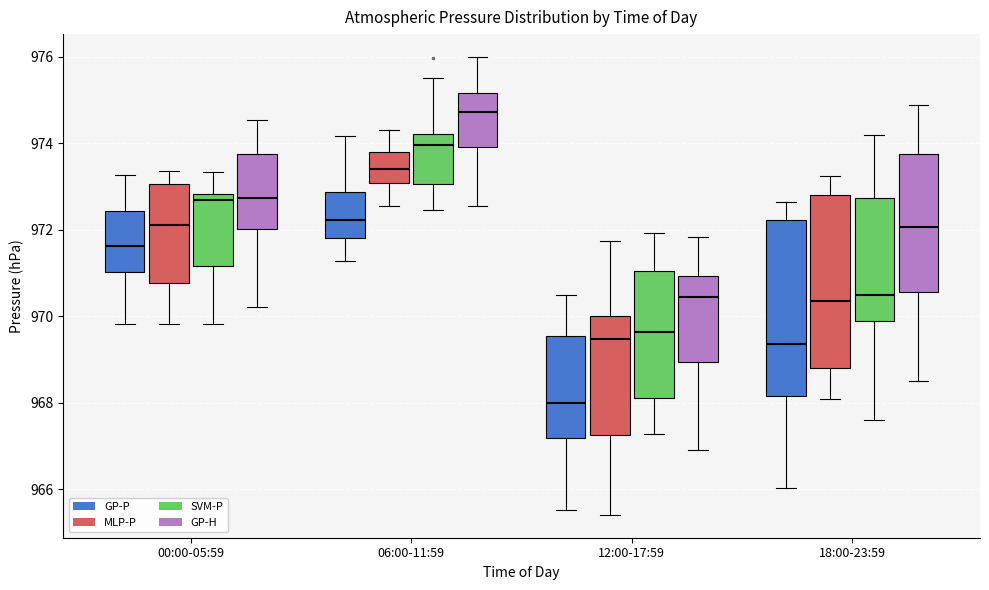

Reading left to right, transcribe this box plot: for each box, give where its median line is, the range the box spans, and where its two whiskers end, as read against the y-axis. The values are not printed on the chart, so give them approximately, as read against the axis.

00:00-05:59 (GP-P): median 971.6, box 971.0 to 972.4, whiskers 969.8 to 973.2
00:00-05:59 (MLP-P): median 972.2, box 970.8 to 973.0, whiskers 969.8 to 973.4
00:00-05:59 (SVM-P): median 972.6, box 971.2 to 972.8, whiskers 969.8 to 973.4
00:00-05:59 (GP-H): median 972.8, box 972.0 to 973.8, whiskers 970.2 to 974.6
06:00-11:59 (GP-P): median 972.2, box 971.8 to 972.8, whiskers 971.2 to 974.2
06:00-11:59 (MLP-P): median 973.4, box 973.0 to 973.8, whiskers 972.6 to 974.4
06:00-11:59 (SVM-P): median 974.0, box 973.0 to 974.2, whiskers 972.4 to 975.6
06:00-11:59 (GP-H): median 974.8, box 974.0 to 975.2, whiskers 972.6 to 976.0
12:00-17:59 (GP-P): median 968.0, box 967.2 to 969.6, whiskers 965.6 to 970.4
12:00-17:59 (MLP-P): median 969.4, box 967.2 to 970.0, whiskers 965.4 to 971.8
12:00-17:59 (SVM-P): median 969.6, box 968.2 to 971.0, whiskers 967.2 to 972.0
12:00-17:59 (GP-H): median 970.4, box 969.0 to 971.0, whiskers 966.8 to 971.8
18:00-23:59 (GP-P): median 969.4, box 968.2 to 972.2, whiskers 966.0 to 972.6
18:00-23:59 (MLP-P): median 970.4, box 968.8 to 972.8, whiskers 968.0 to 973.2
18:00-23:59 (SVM-P): median 970.4, box 969.8 to 972.8, whiskers 967.6 to 974.2
18:00-23:59 (GP-H): median 972.0, box 970.6 to 973.8, whiskers 968.6 to 974.8